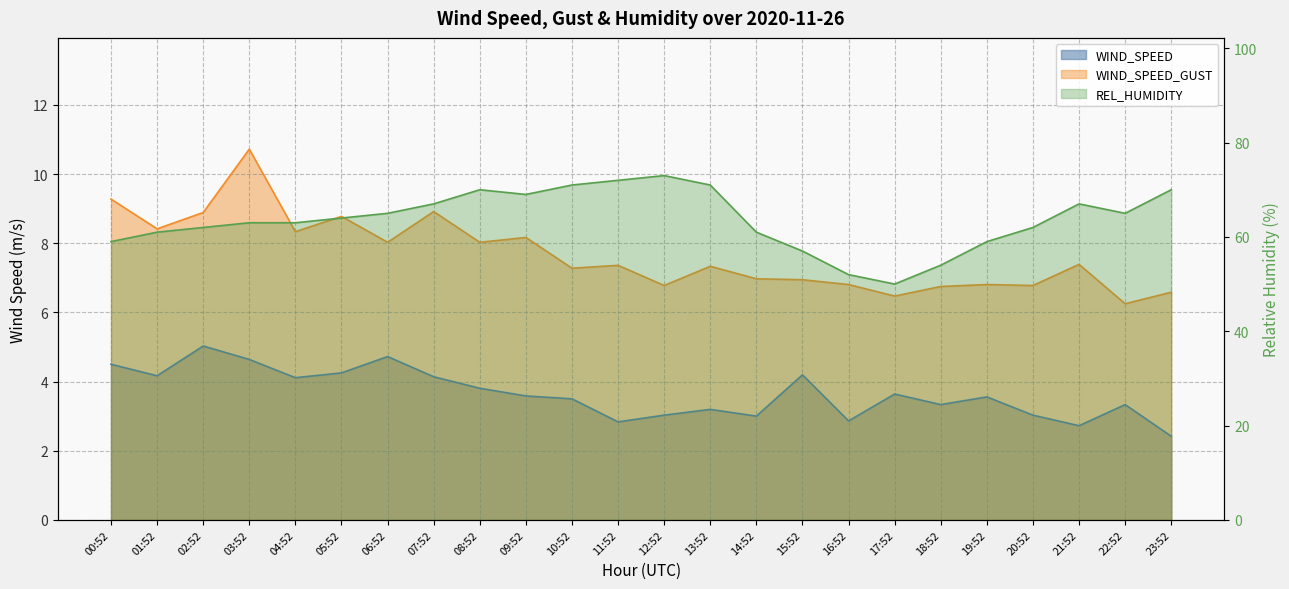

List the labels in order of WIND_SPEED_GUST value, largest first.

03:52, 00:52, 07:52, 02:52, 05:52, 01:52, 04:52, 09:52, 06:52, 08:52, 21:52, 11:52, 13:52, 10:52, 14:52, 15:52, 16:52, 19:52, 12:52, 20:52, 18:52, 23:52, 17:52, 22:52